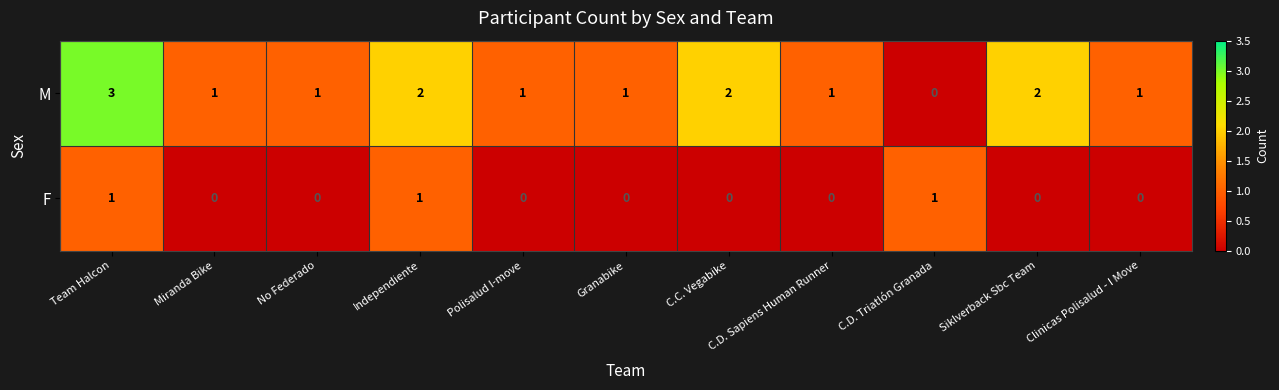

At which category is the sum across all series the highest?

Team Halcon